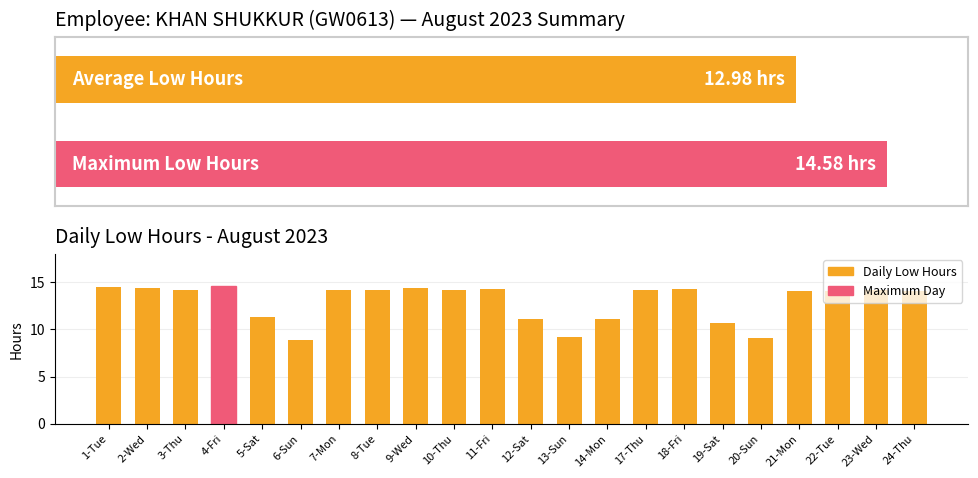

What is the difference between the maximum and minimum values?

5.7